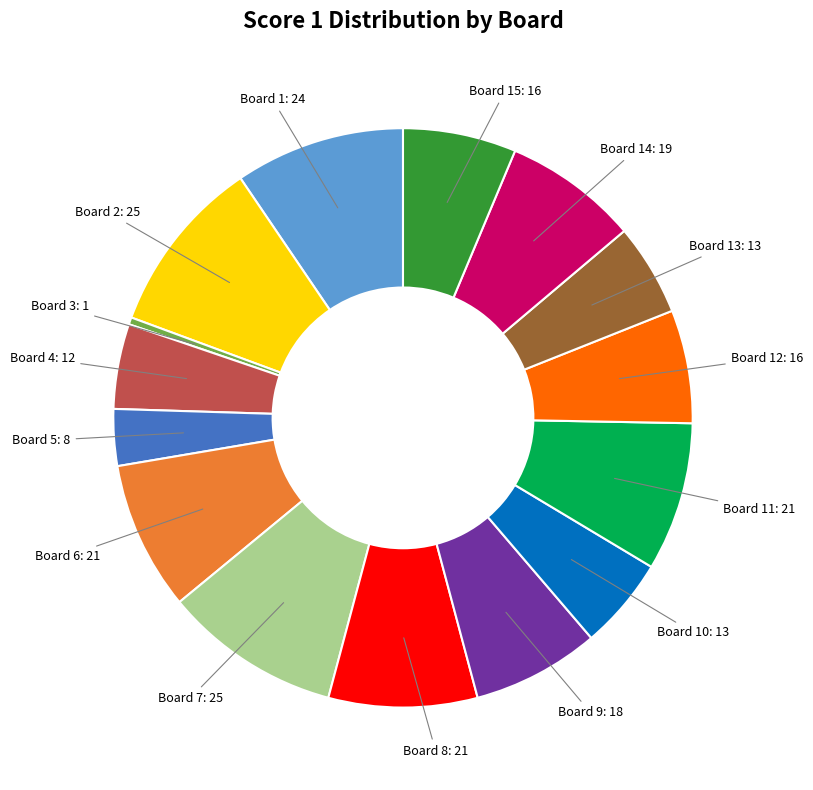

Is there a majority slice in this chart?

No